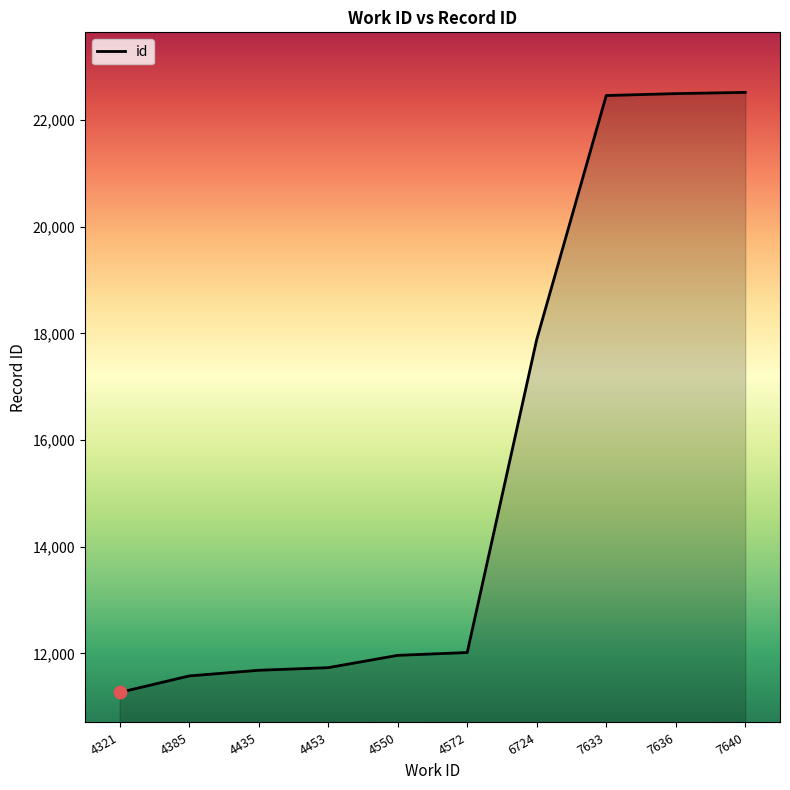

Which has a higher value, 4385 or 4321?

4385